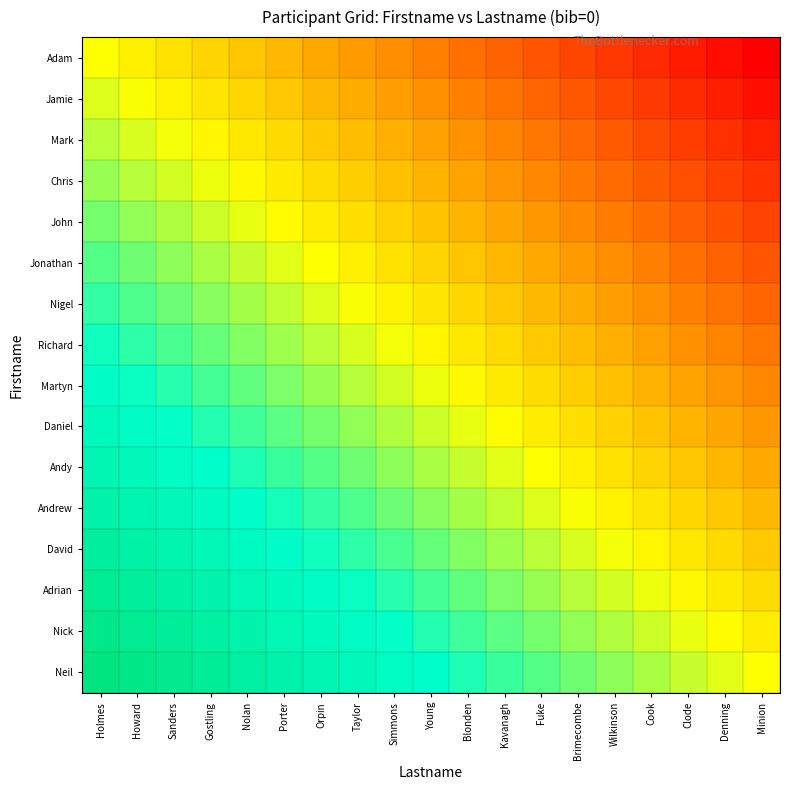

At Porter, list the series in order from smallest to largest.

Adam, Jamie, Mark, Chris, John, Jonathan, Nigel, Richard, Martyn, Daniel, Andy, Andrew, David, Adrian, Nick, Neil